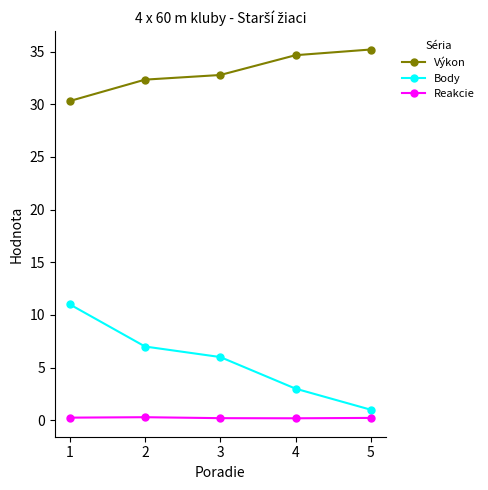

How many data points in Body are less than 6?

2